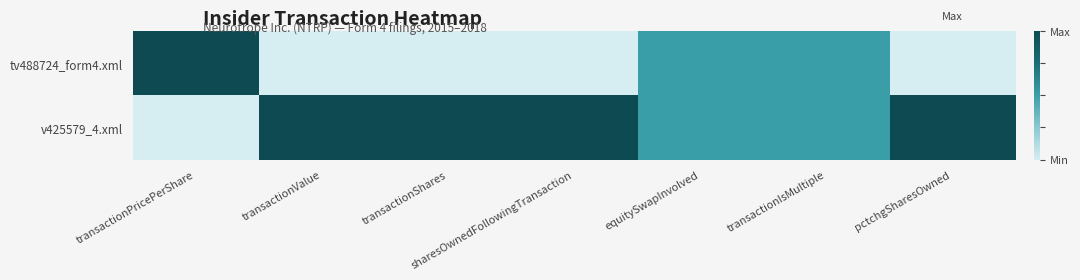

At how many categories does at least one series exceed 0?

7